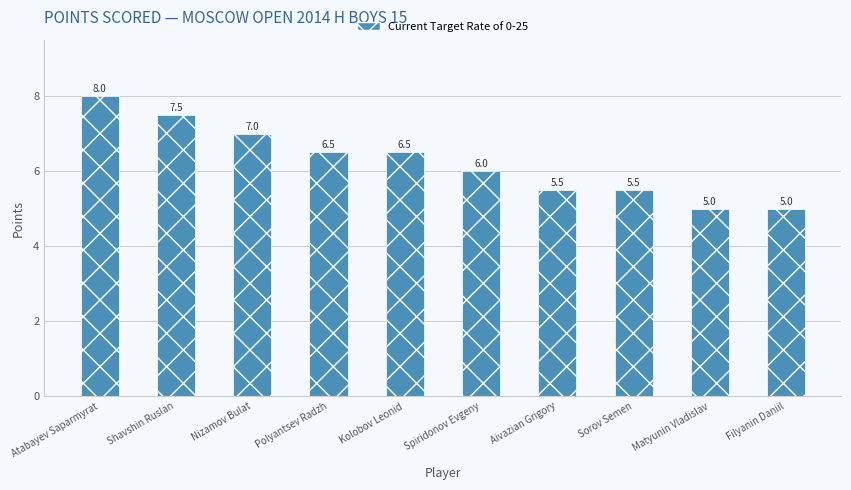

What is the ratio of the value at Polyantsev Radzh to the value at Shavshin Ruslan?

0.9